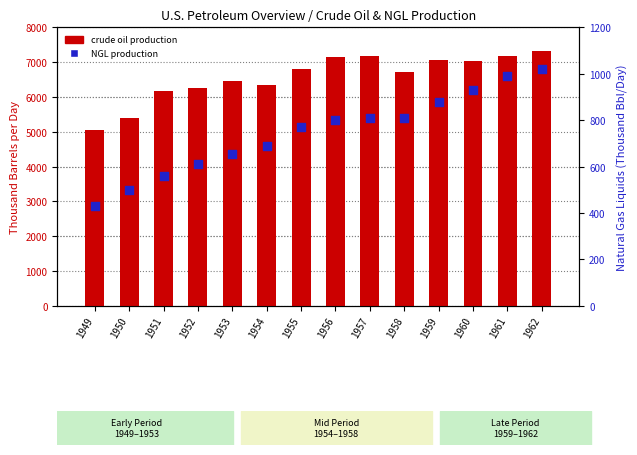

Which series has the largest Y range (max minus min)?

Crude Oil Production (Thousand Bbl/Day)